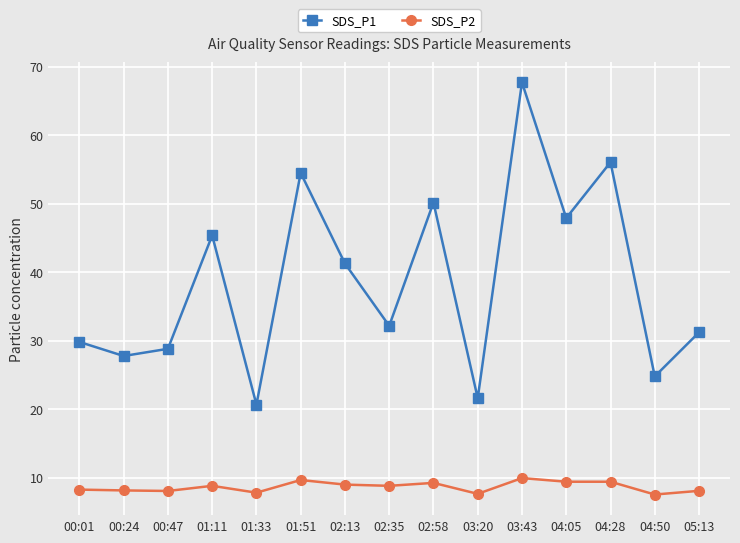

In SDS_P1, how many points are lower than both neighbors (excluding endpoints)?

6